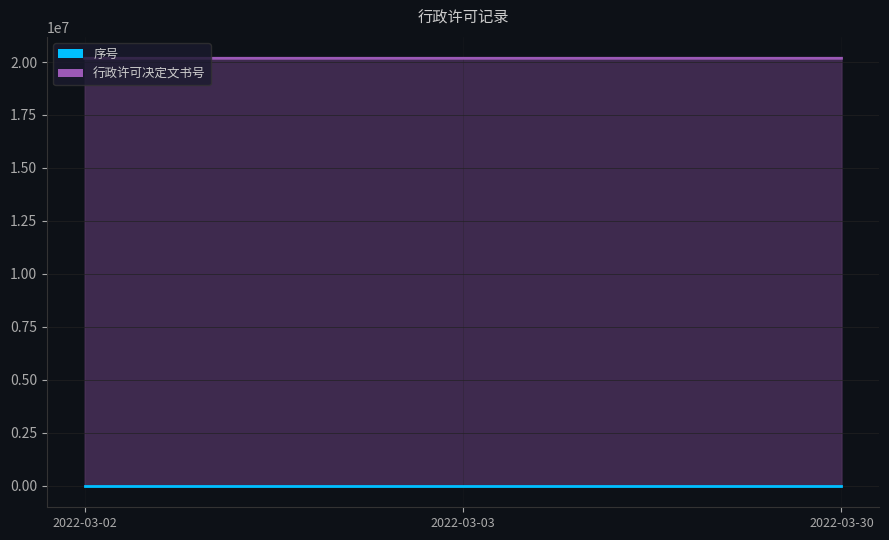

How many series are shown in this chart?

2